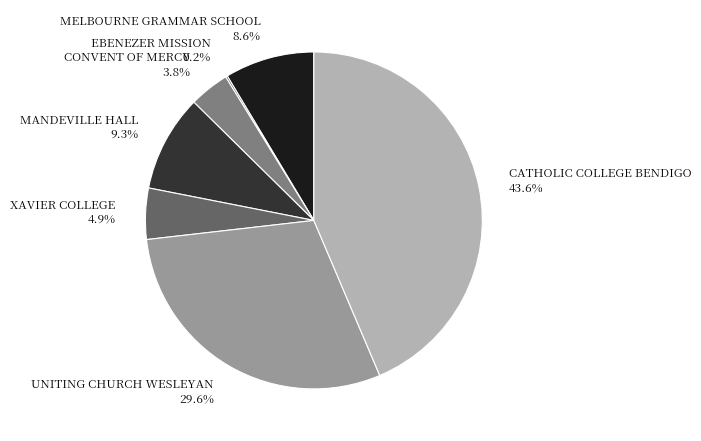

What is the largest slice in the pie chart?

CATHOLIC COLLEGE BENDIGO